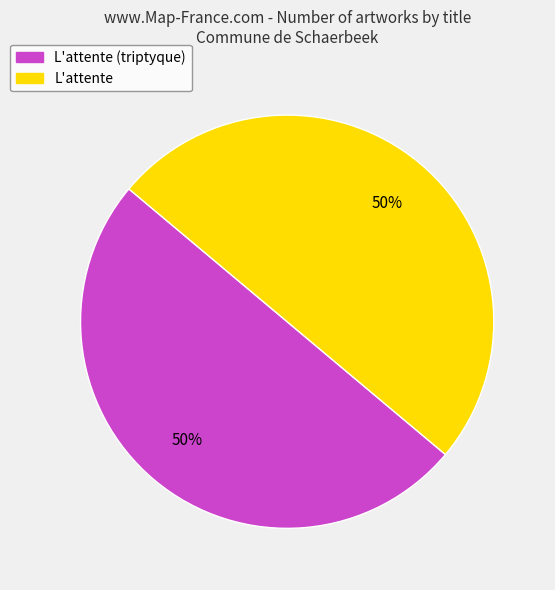

To the nearest percent, what is the combined percentage of L'attente and L'attente (triptyque)?

100%